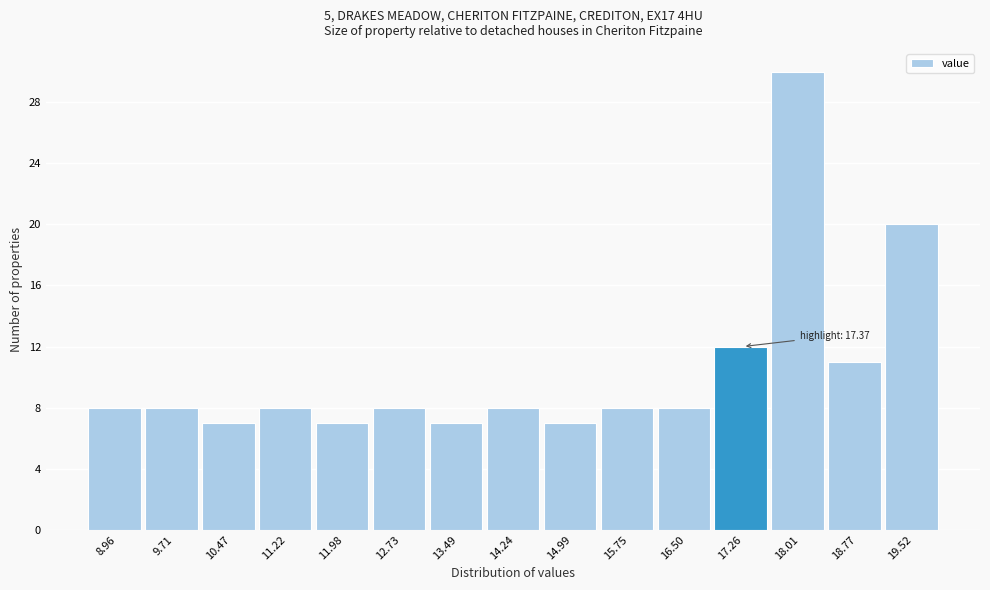

Over which range of the x-axis is the bar tallest?

17.6 to 18.4